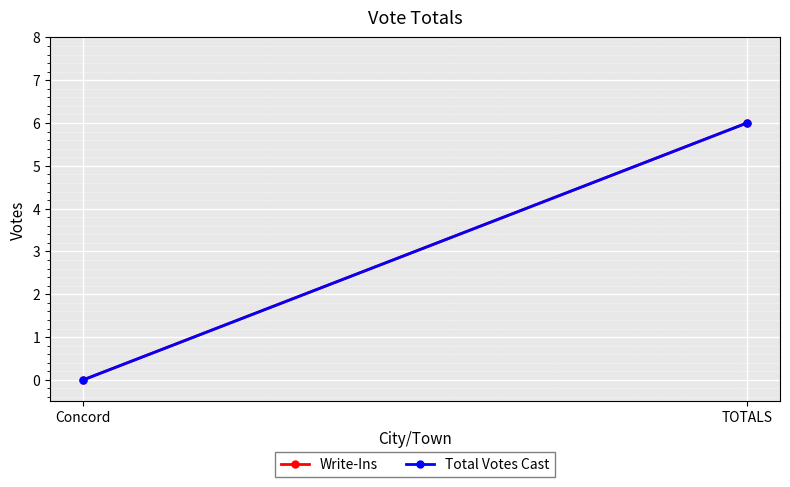

Which has a higher value, TOTALS or Concord?

TOTALS